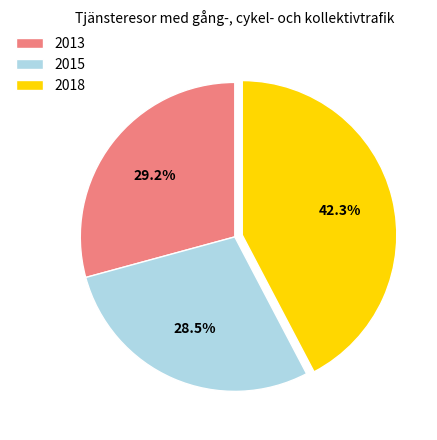

Does 2015 account for over 50% of the chart?

No